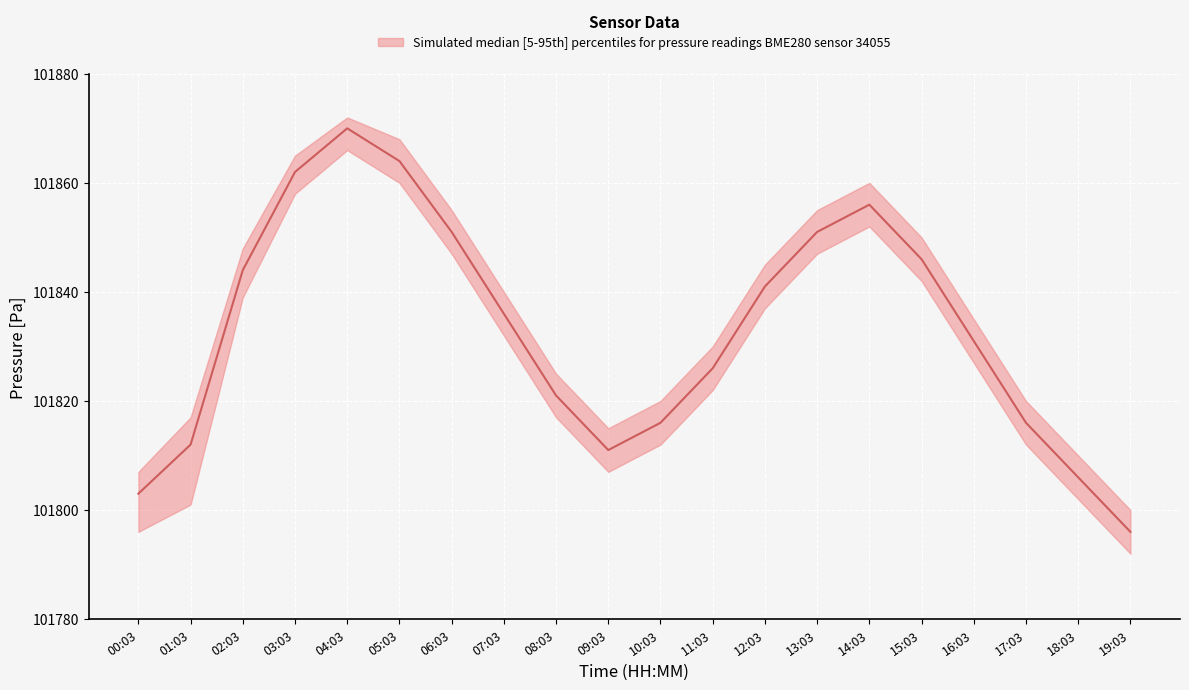

What is the sum of the median values at 17:03 and 18:03?

203622